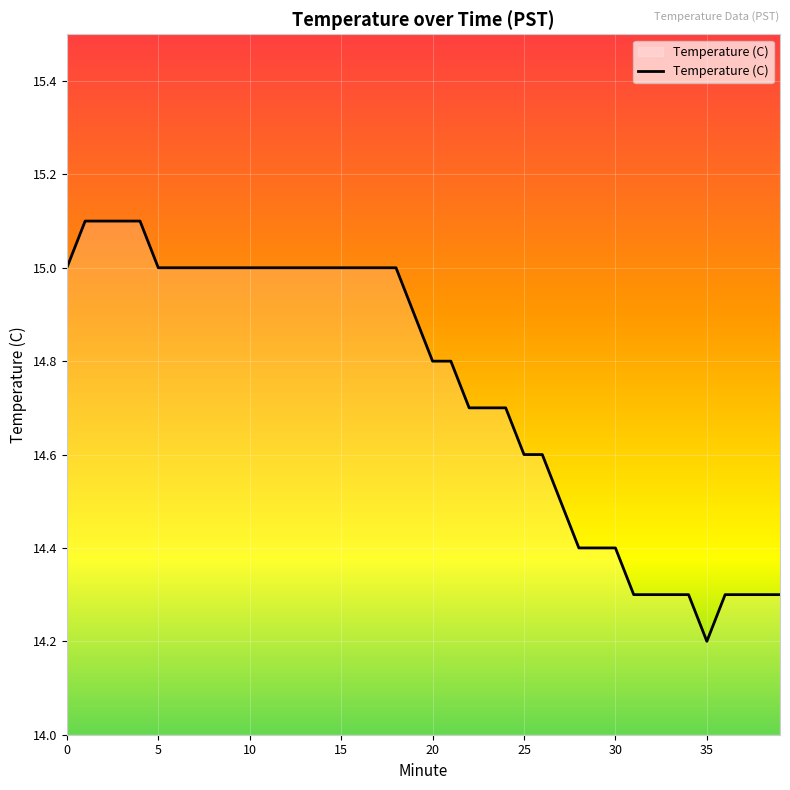

What is the maximum value shown in the chart?

15.1